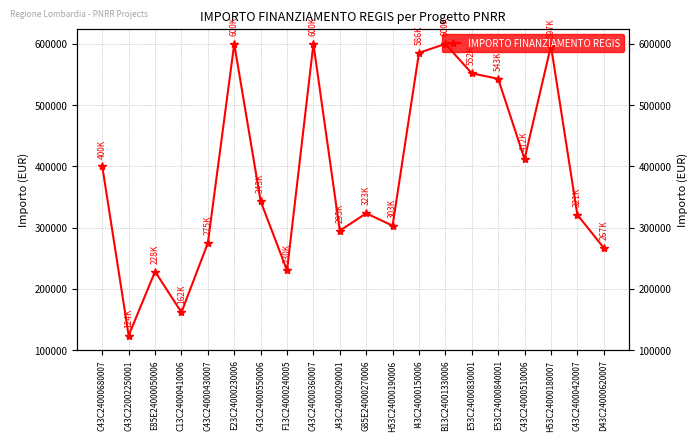

Reading right to left, what are all the values shown in this chart?

D43C24000620007=267000.0	C43C24000420007=321000.0	H53C24000180007=597000.0	C43C24000510006=411828.0	E53C24000840001=543000.0	E53C24000830001=552000.0	B13C24001330006=600000.0	I43C24000150006=585500.0	H53C24000190006=303220.0	G85E24000270006=323325.0	J43C24000290001=294884.0	C43C24000360007=600000.0	F13C24000240005=230000.0	C43C24000550006=343172.0	E23C24000230006=600000.0	C43C24000430007=274700.0	C13C24000410006=161612.9	E85E24000050006=228231.0	C43C22002250001=123655.9	C43C24000680007=400000.0